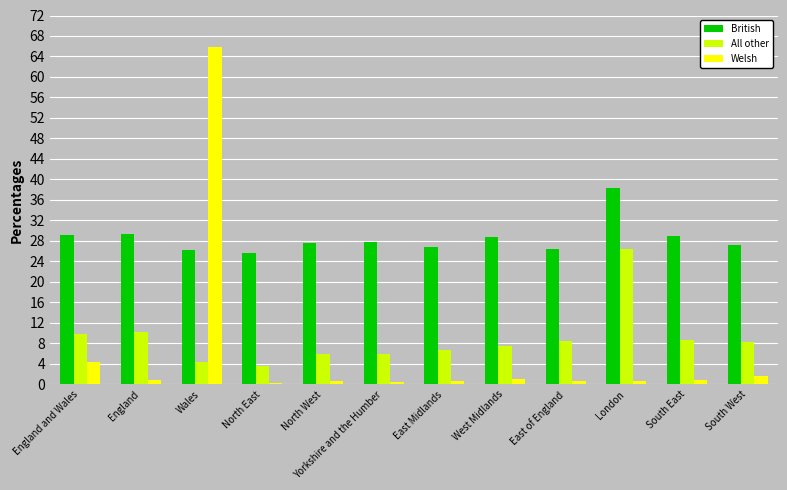

The All other series shows 6.8 at East Midlands. True or false?

True